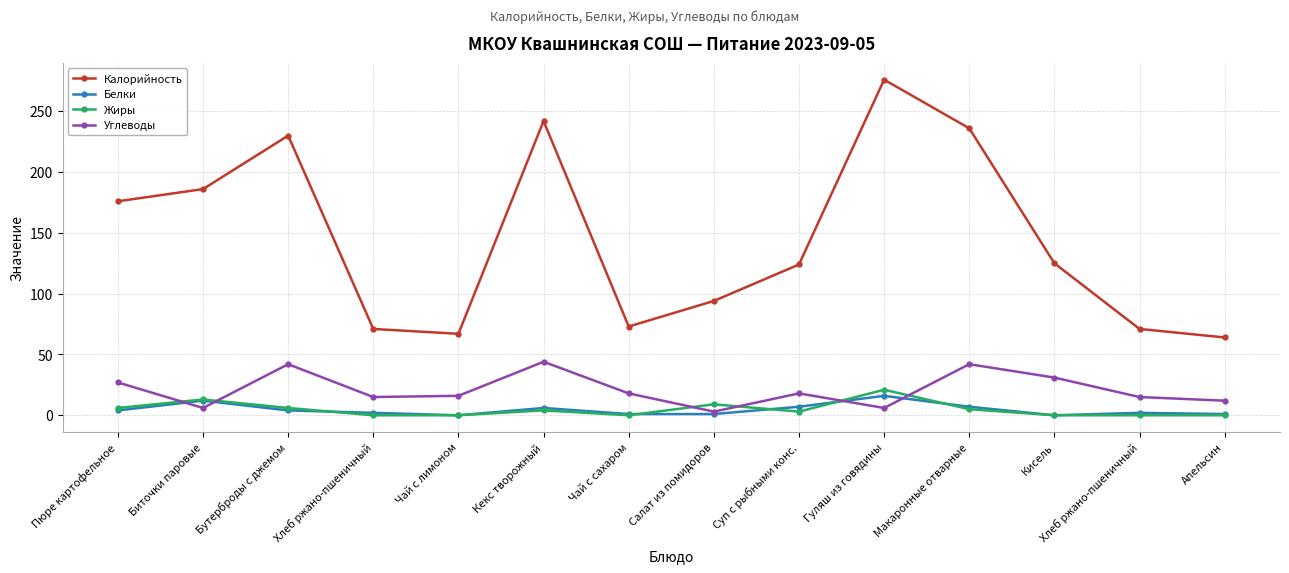

How many distinct data groups are displayed?

4